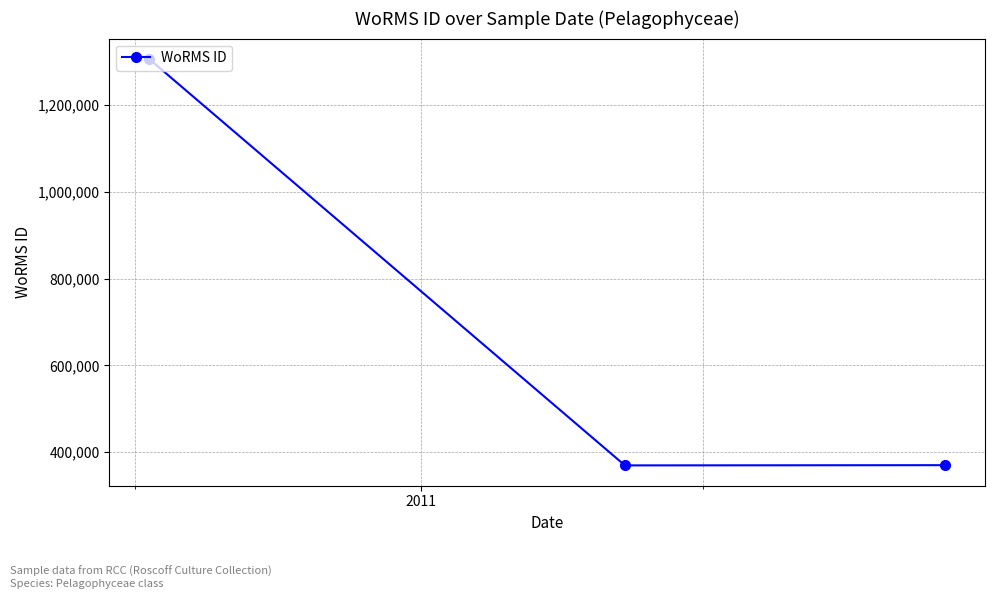

What is the greatest value displayed?

1306228